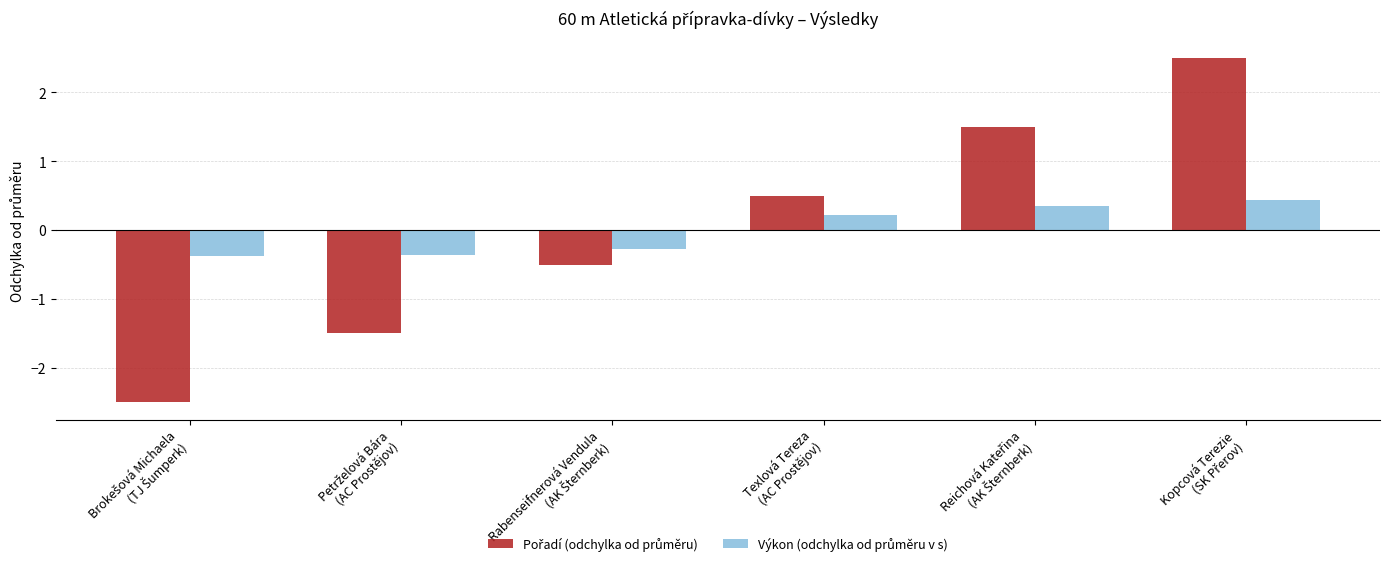

At how many categories does at least one series exceed -2?

6